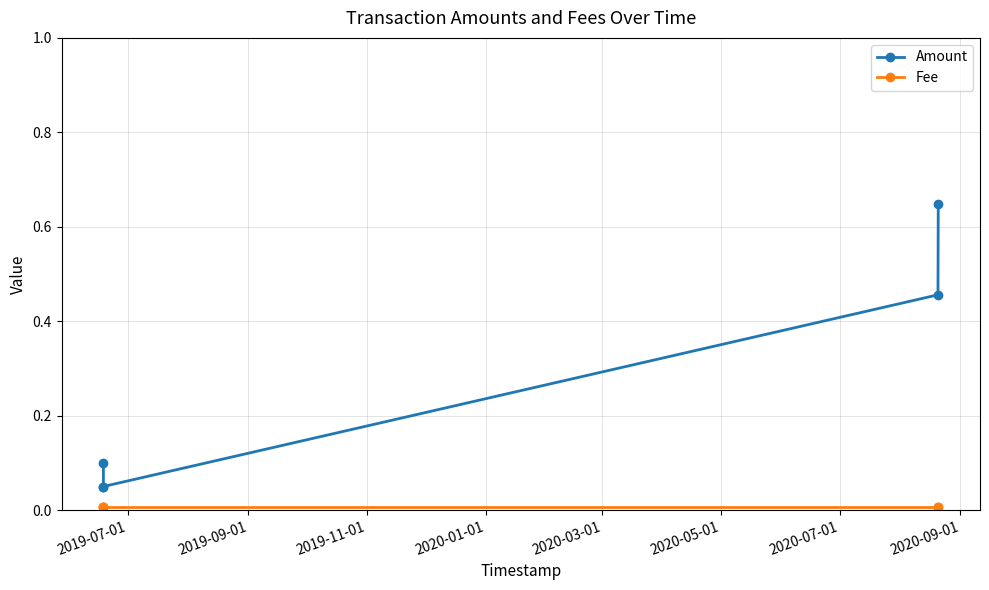

True or false: Fee and Amount intersect in this chart.

False